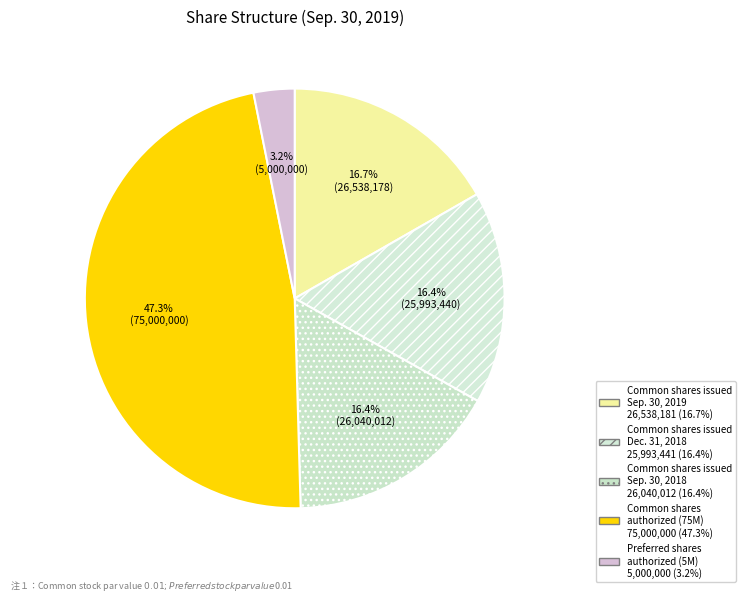

How many slices are in this pie chart?

5